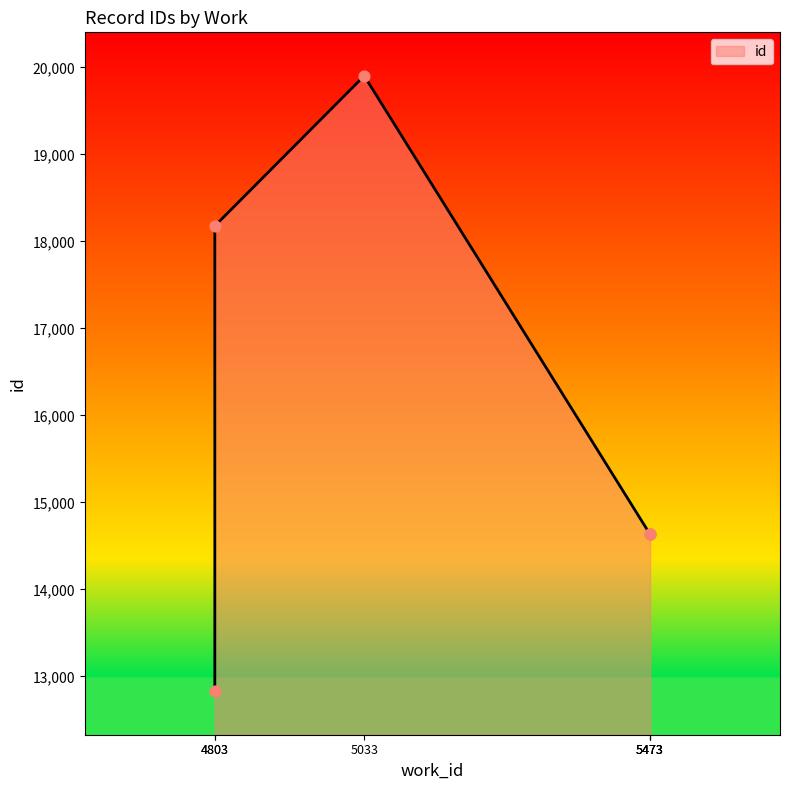

Between 5473 and 4803, which is larger?

4803